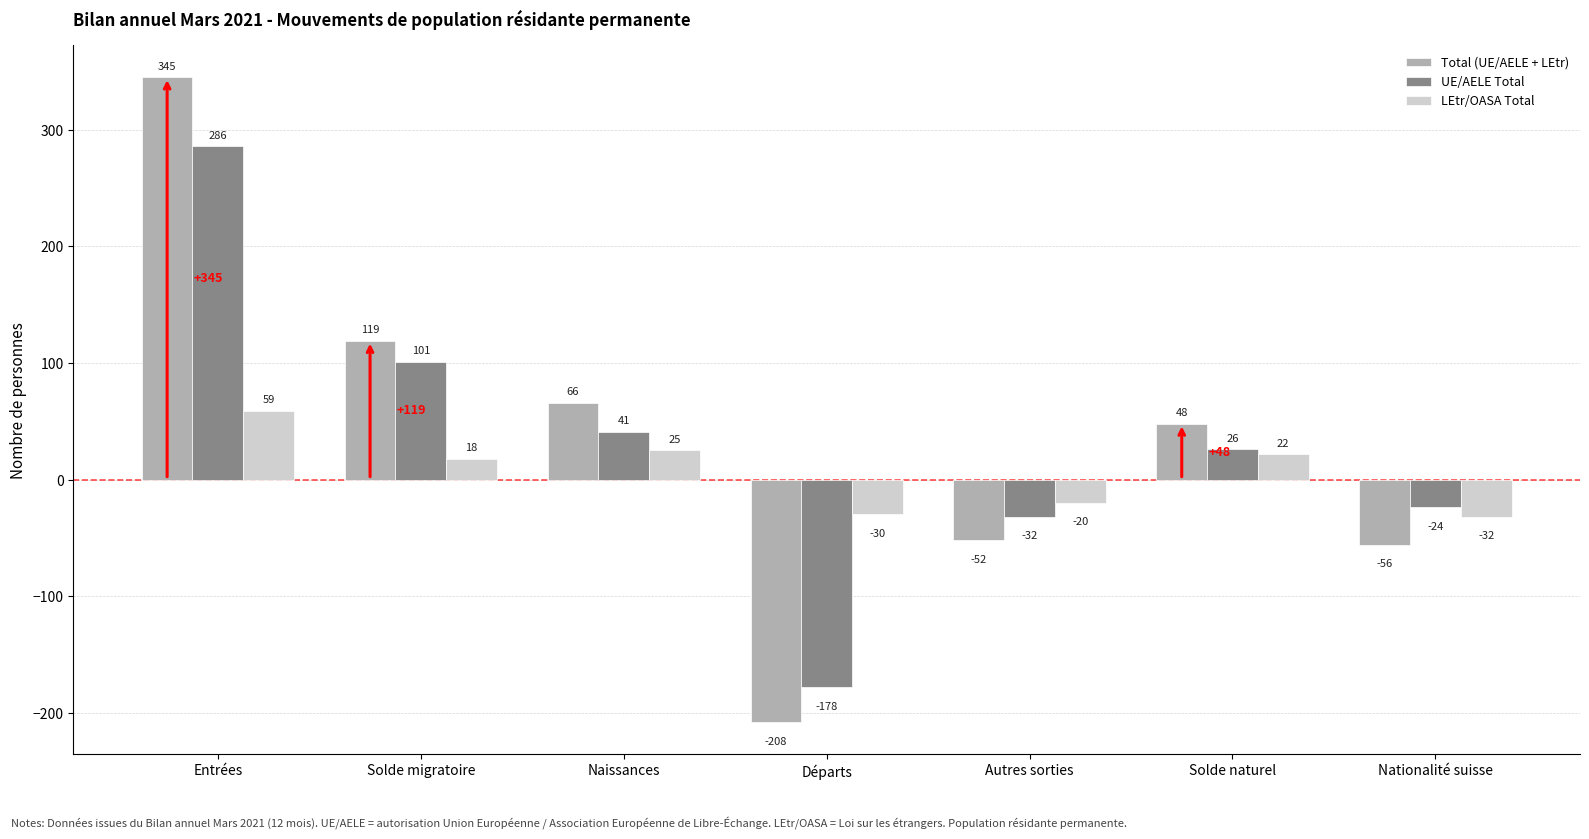

What is the difference between the second highest and second lowest values in the Total (UE/AELE + LEtr) series?

175